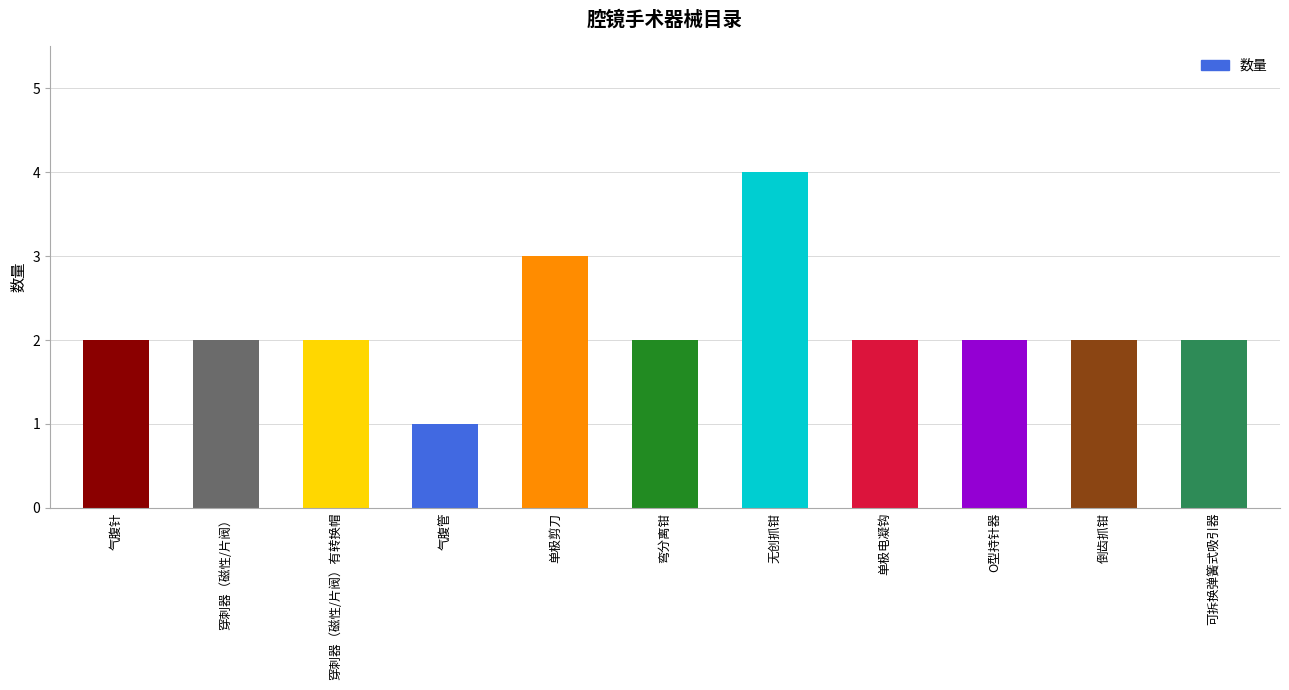

Is it true that the value at 倒齿抓钳 is 2?

True